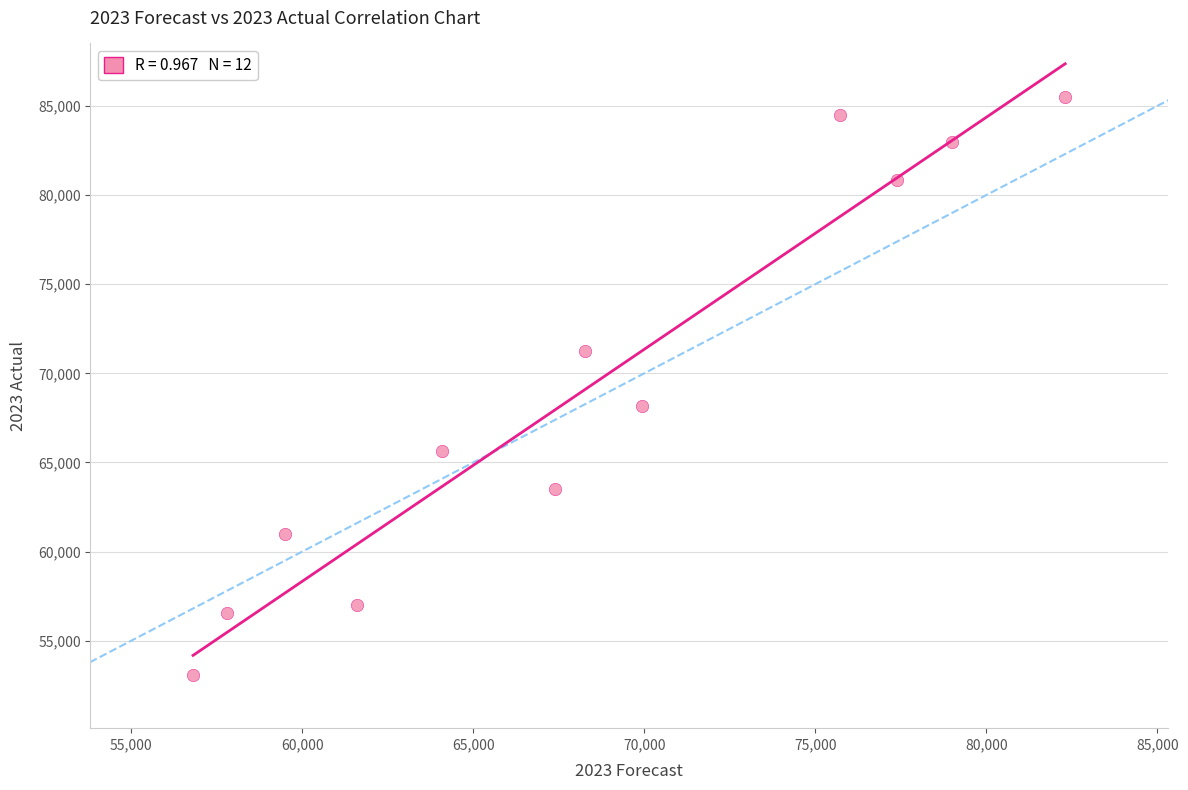

What is the average Y value?

69158